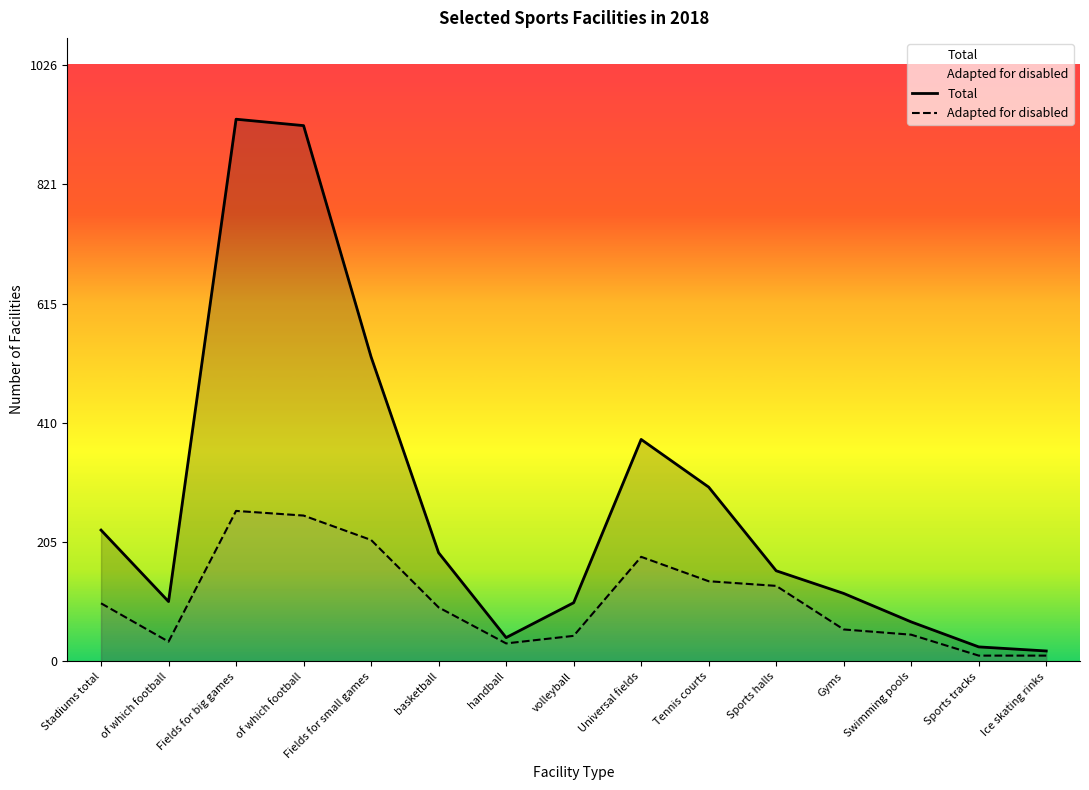

What is the sum of all Adapted for disabled values?

1590